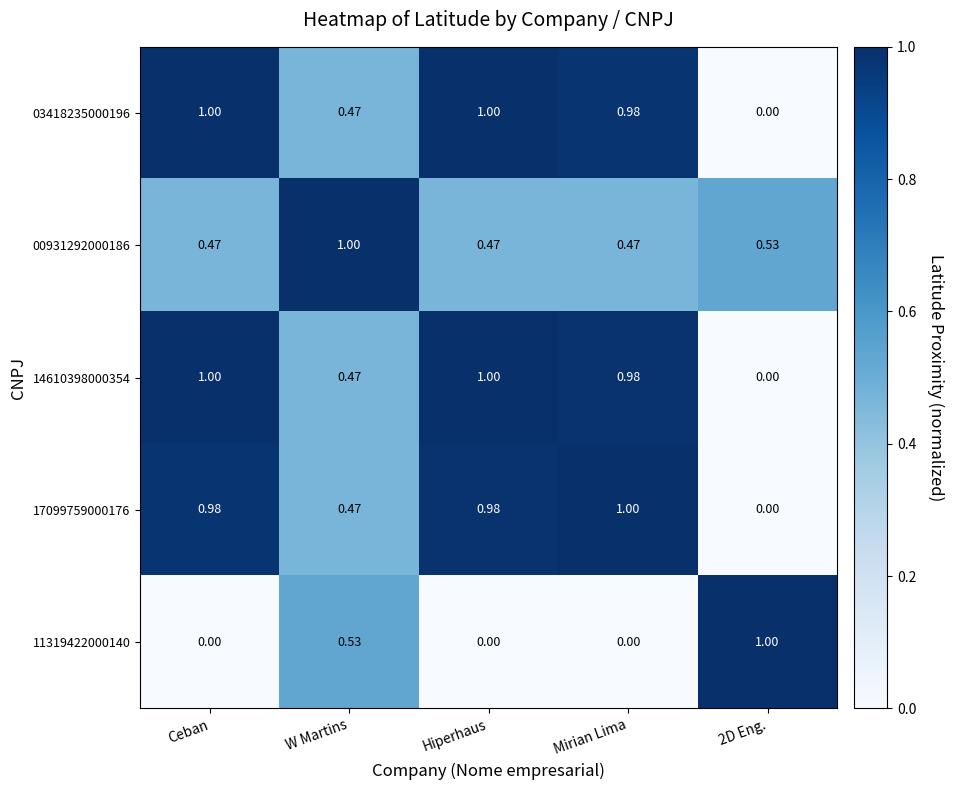

Is the value of 00931292000186 at 2D Eng. greater than the value of 14610398000354 at Hiperhaus?

No